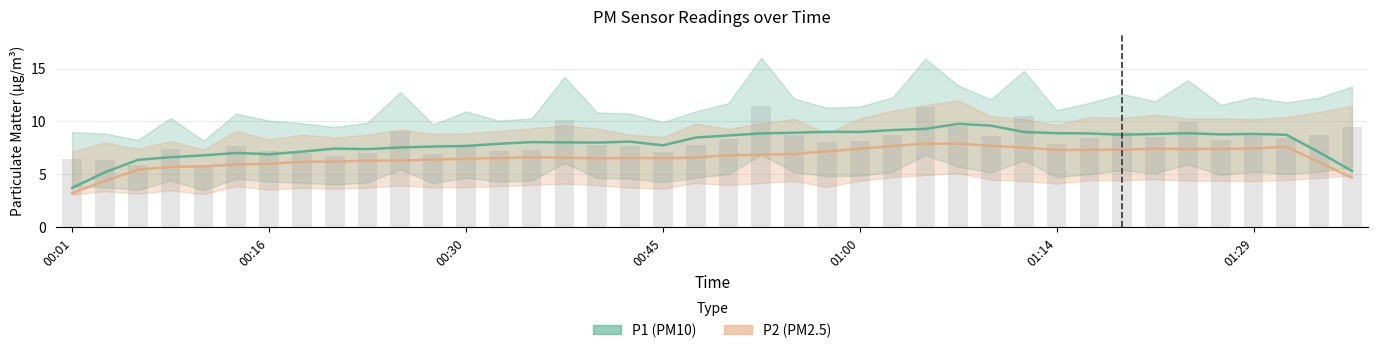

Reading left to right, extract all data points from this chart.

00:01=6.4	00:04=6.3	00:06=5.9	00:09=7.4	00:11=5.8	00:13=7.7	00:16=7.2	00:18=7.0	00:21=6.8	00:23=7.1	00:26=9.1	00:28=7.0	00:30=7.8	00:33=7.2	00:35=7.3	00:38=10.2	00:40=7.8	00:43=7.7	00:45=7.1	00:47=7.8	00:50=8.4	00:52=11.4	00:55=8.7	00:57=8.1	01:00=8.2	01:02=8.8	01:04=11.4	01:07=9.6	01:09=8.6	01:12=10.6	01:14=7.9	01:17=8.4	01:19=9.0	01:21=8.5	01:24=9.9	01:26=8.3	01:29=8.8	01:31=8.4	01:34=8.8	01:36=9.5